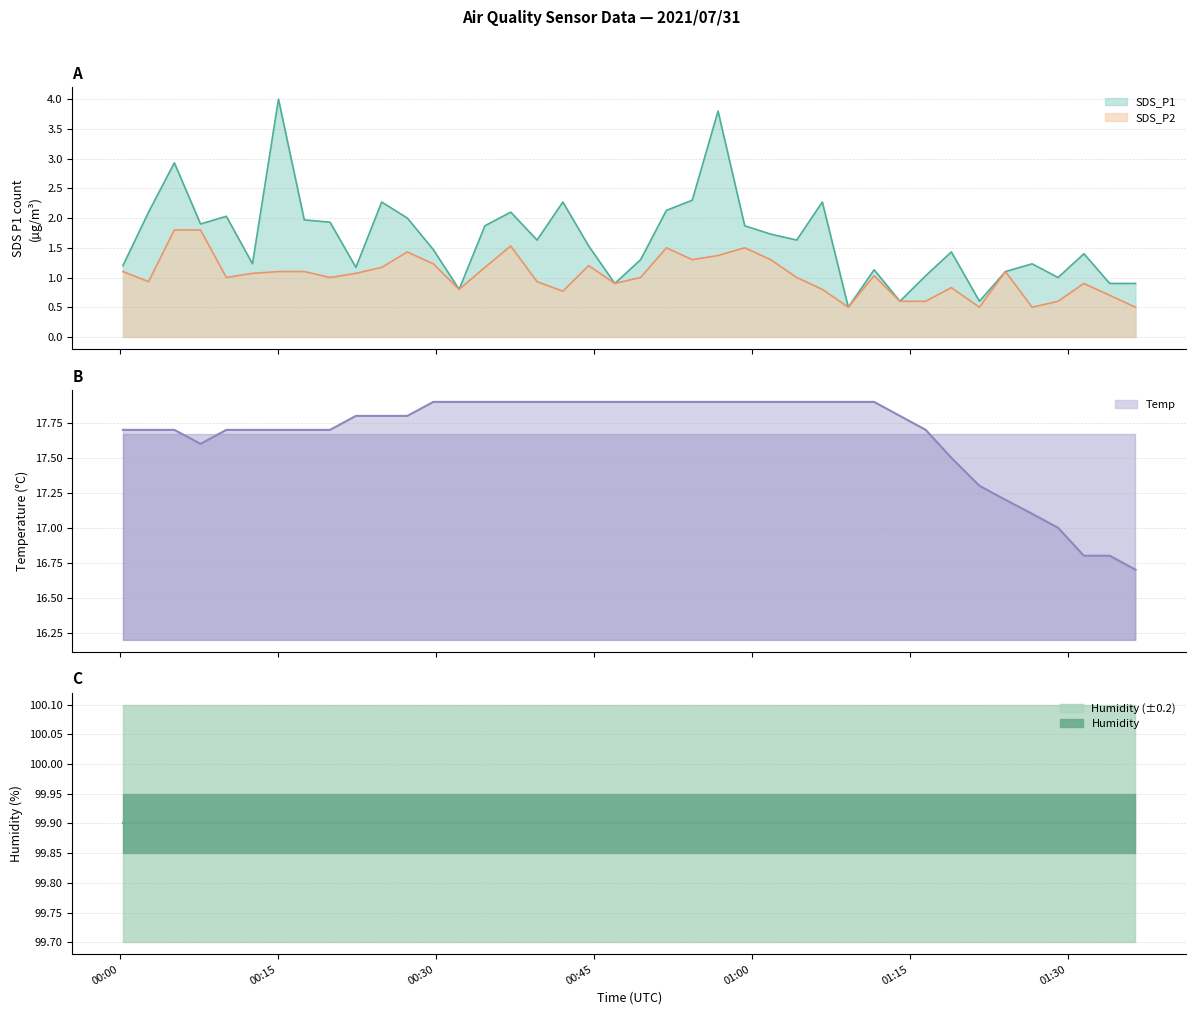

What is the lowest value of the Temp series?

16.7